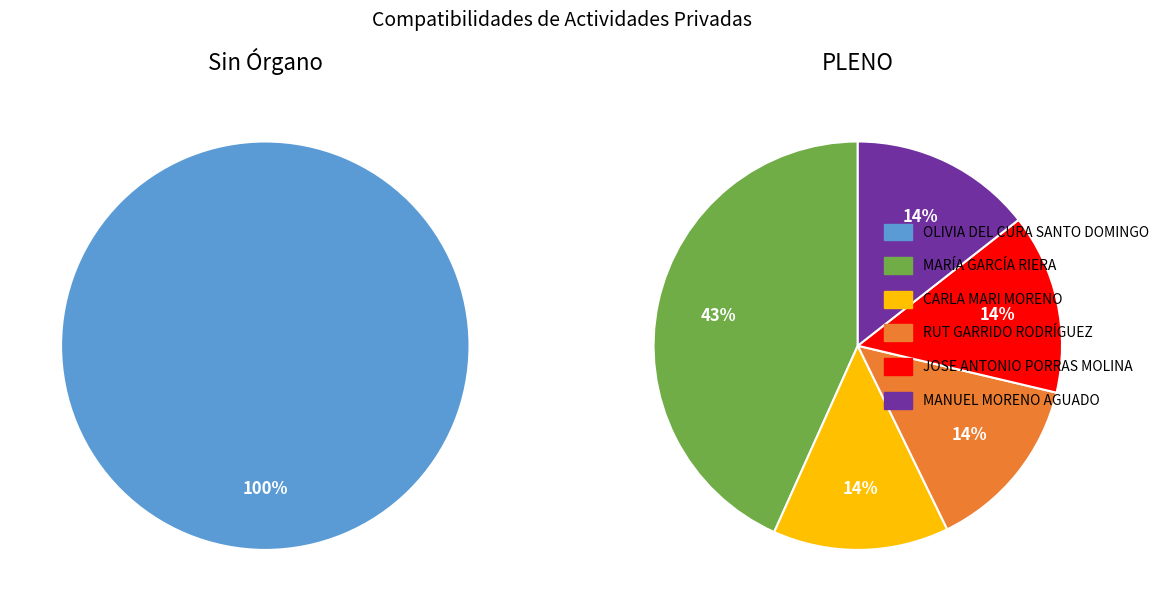

Do CARLA MARI MORENO and OLIVIA DEL CURA SANTO DOMINGO together represent more than half of the pie?

No